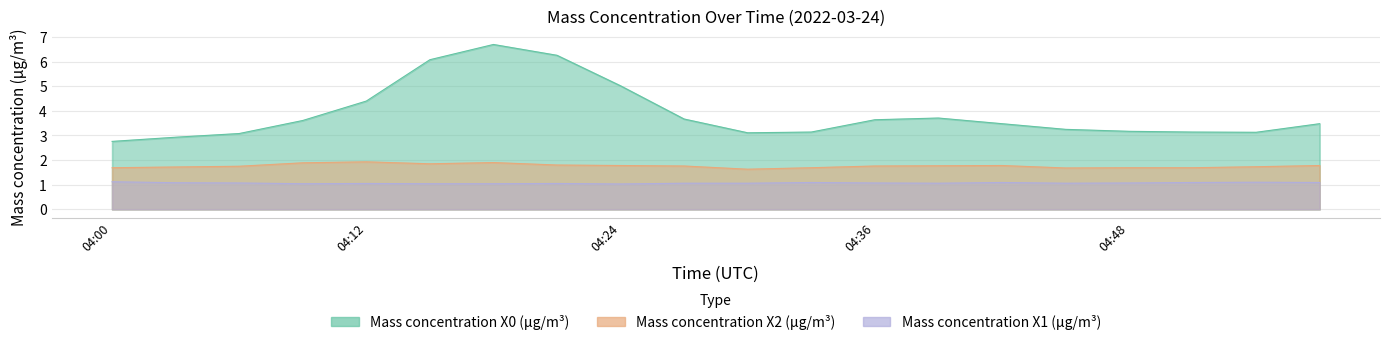

What is the minimum value for Mass concentration X0 (μg/m³)?

2.8